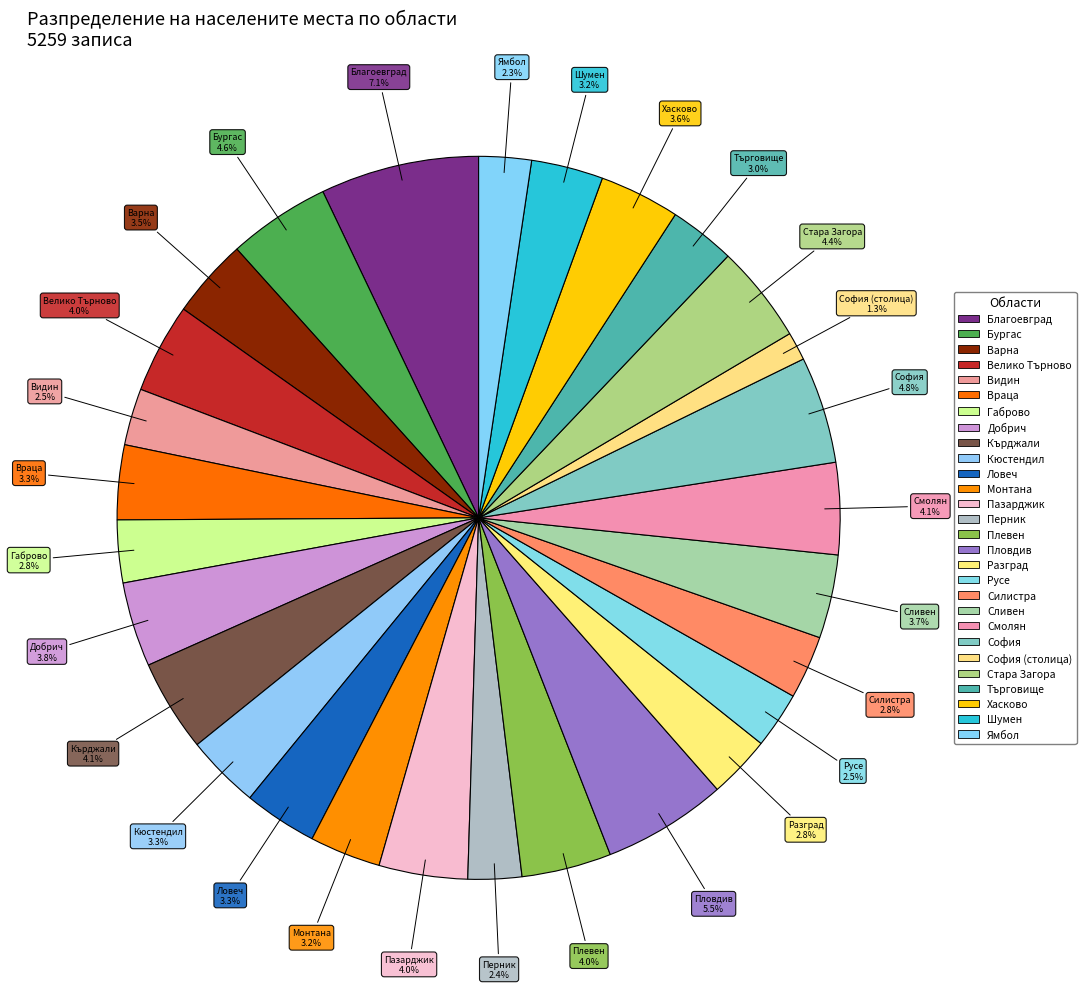

Is Кърджали the majority of the pie?

No